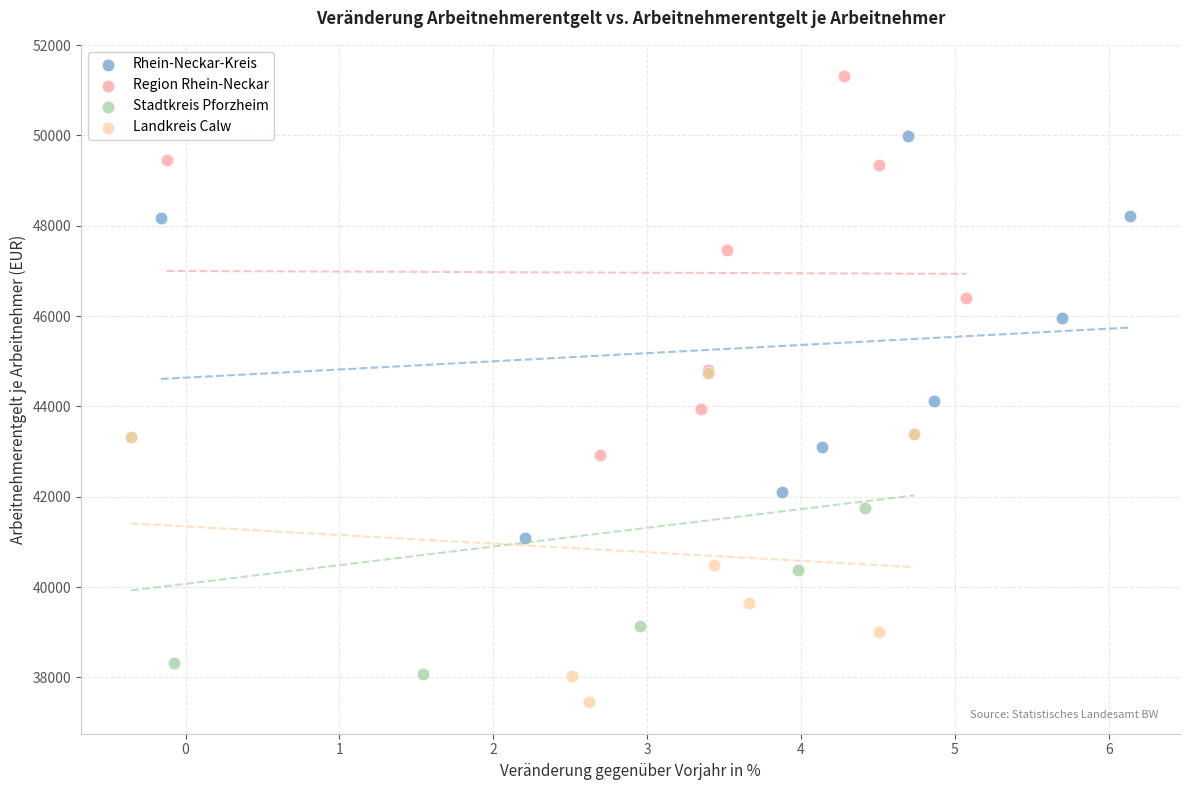

Which series contains the highest Y value?

Region Rhein-Neckar